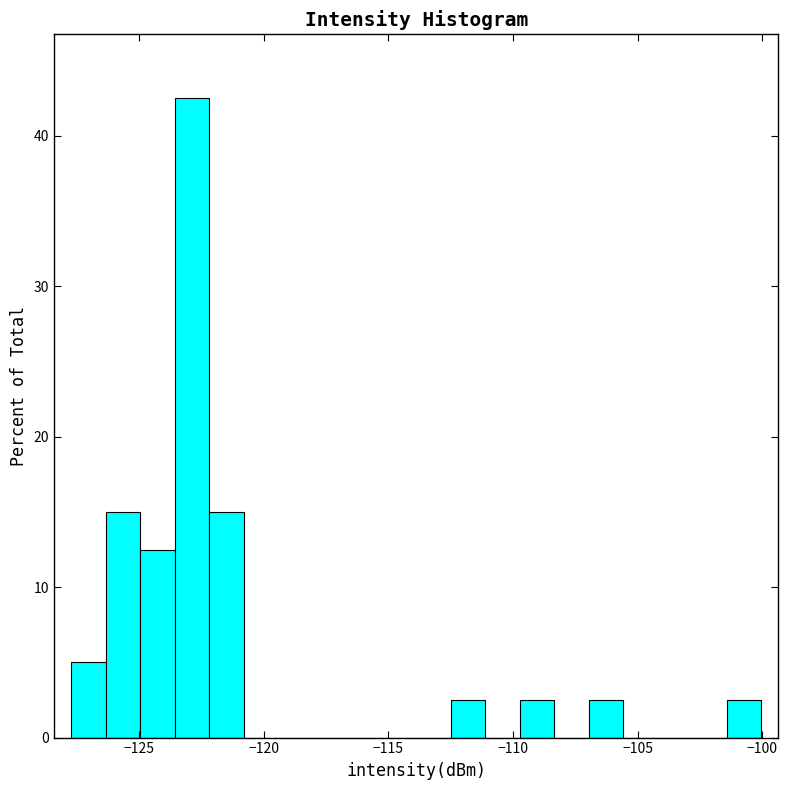

Read against the x-axis, roughly where is the centre of the tallest bar?

-123.0